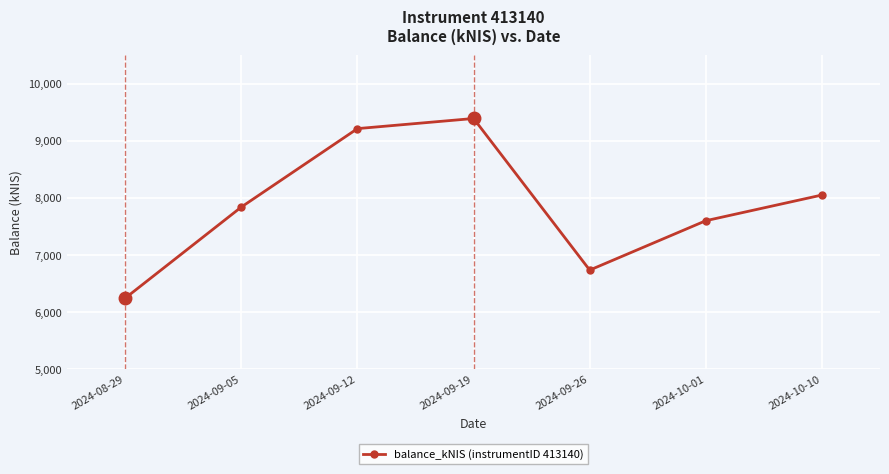

The chart shows a value of 9862.8 at 2024-09-26. True or false?

False